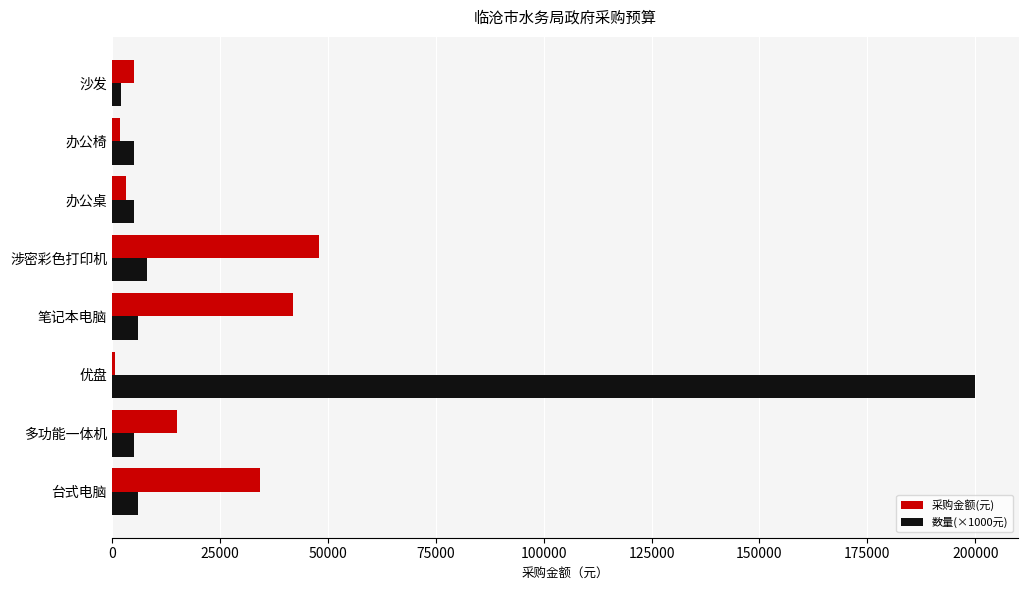

How many data points in 数量(×1000元) are less than 6000?

4